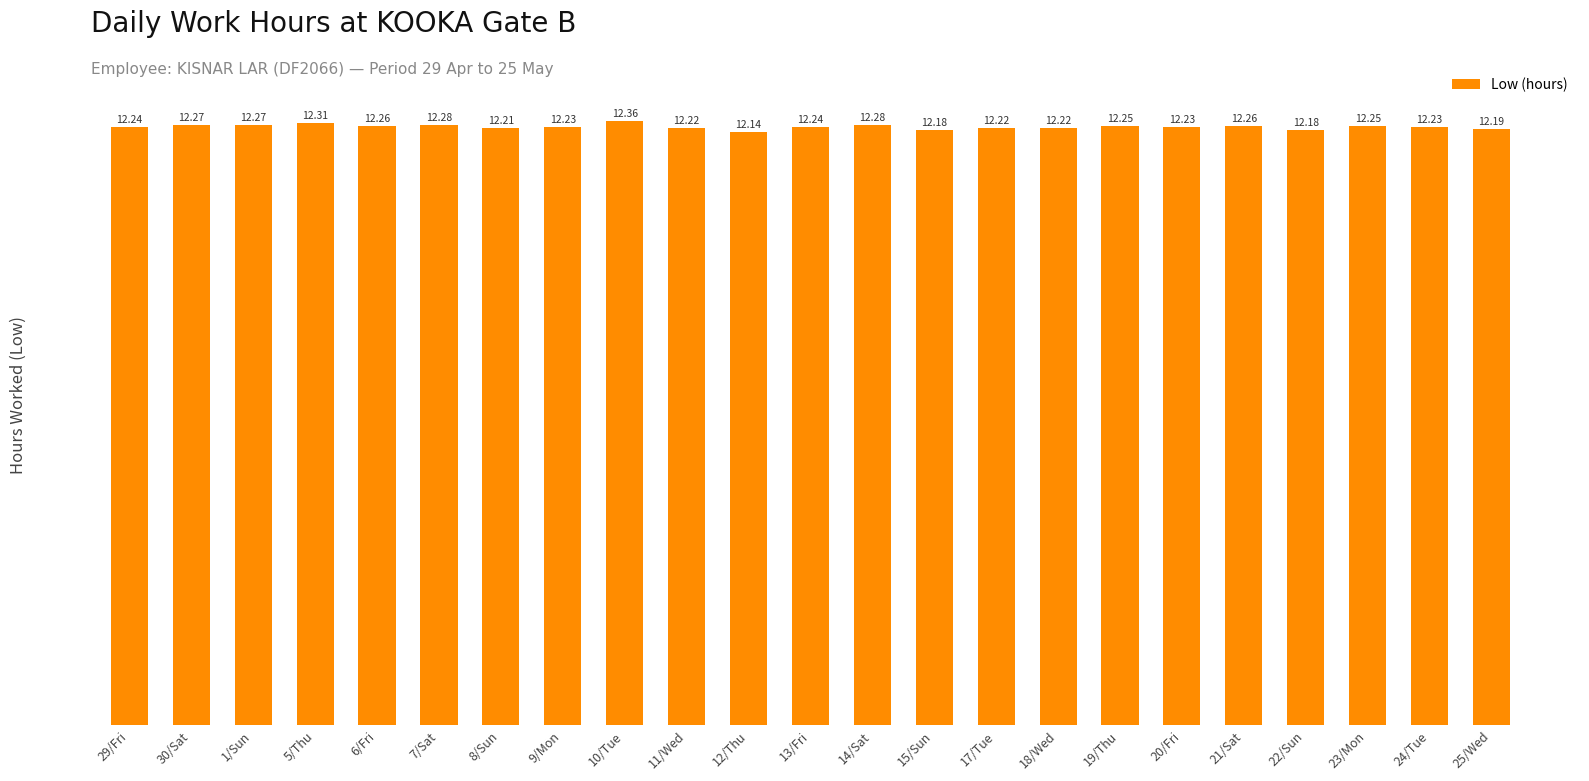

What is the smallest value displayed?

12.1